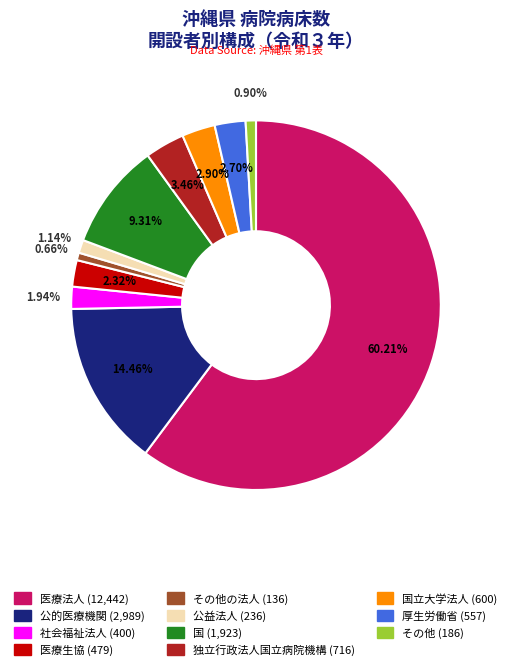

Is there a majority slice in this chart?

Yes